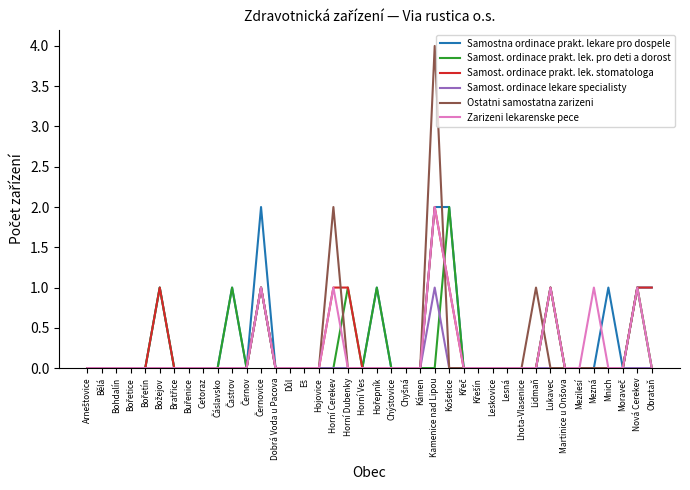

What position from the left is Bohdalín?

3